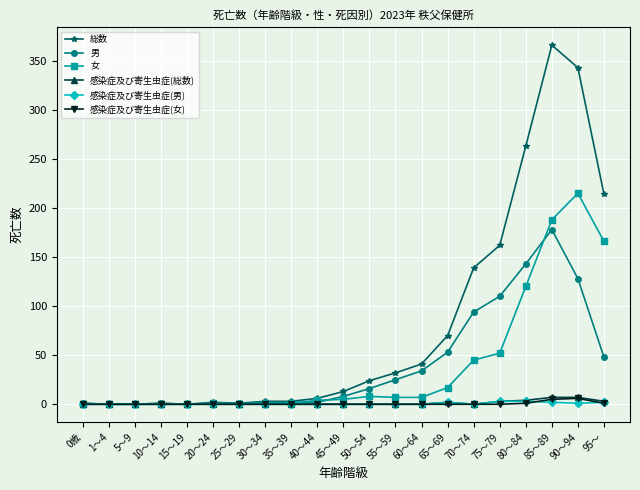

What is the label of the 16th point from the right?

20～24